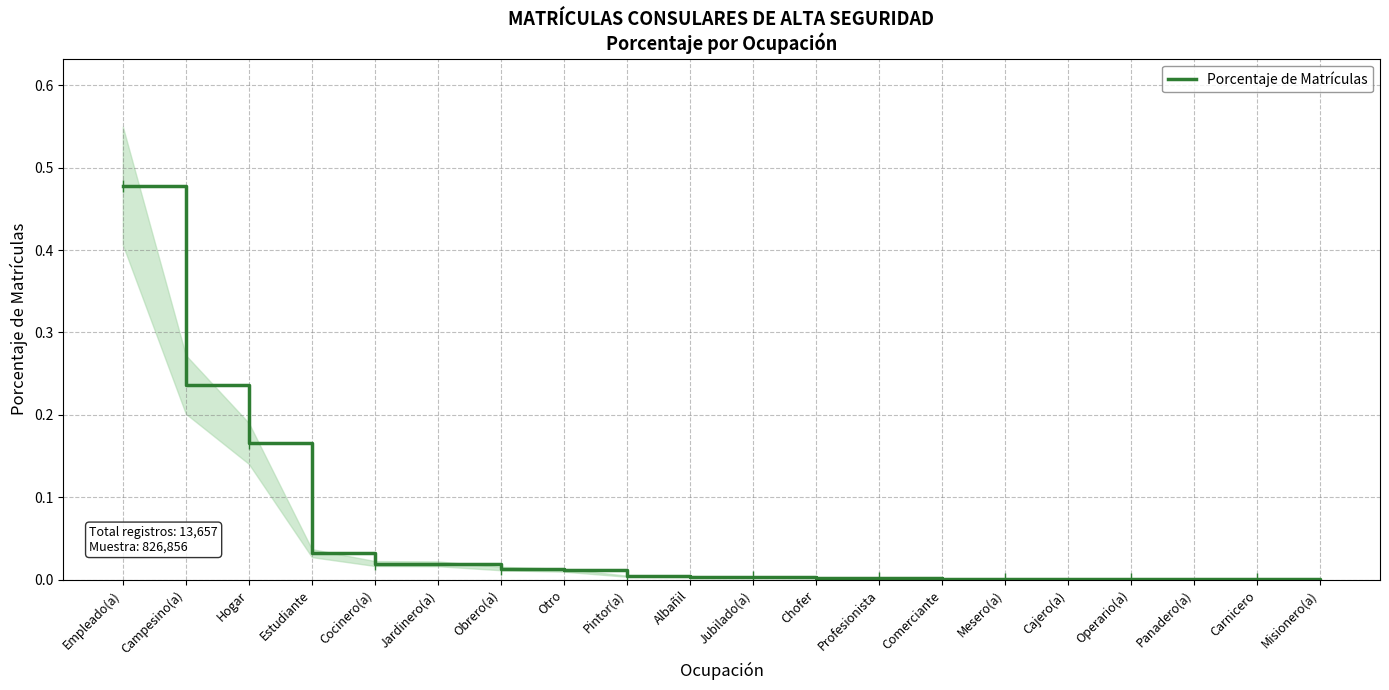

Which label corresponds to the smallest value in the chart?

Misionero(a)